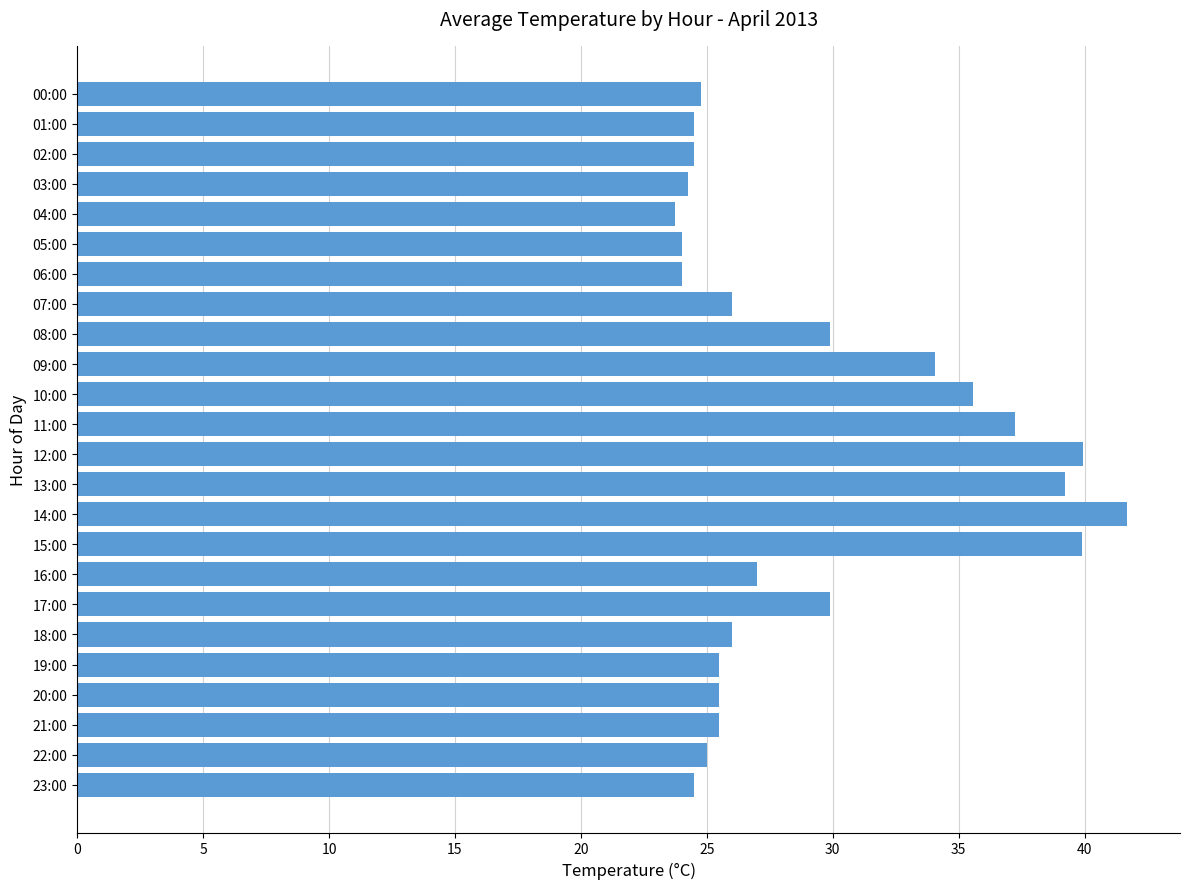

Approximately how many times larger is the value at 15:00 compared to 12:00?

1.0